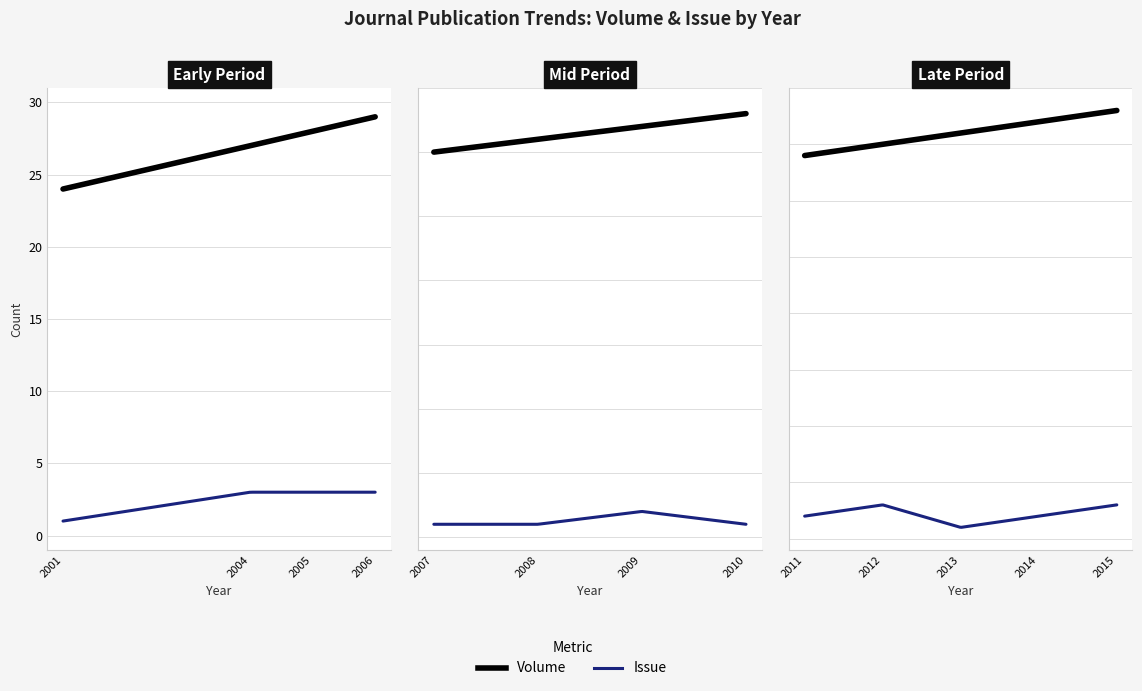

Where is the first local minimum for Issue?

2010